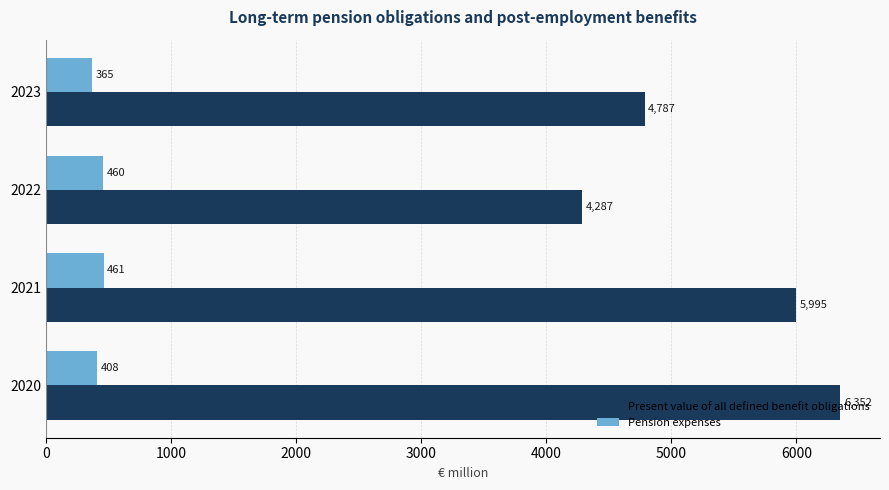

How many values in the Pension expenses series are below 460?

2